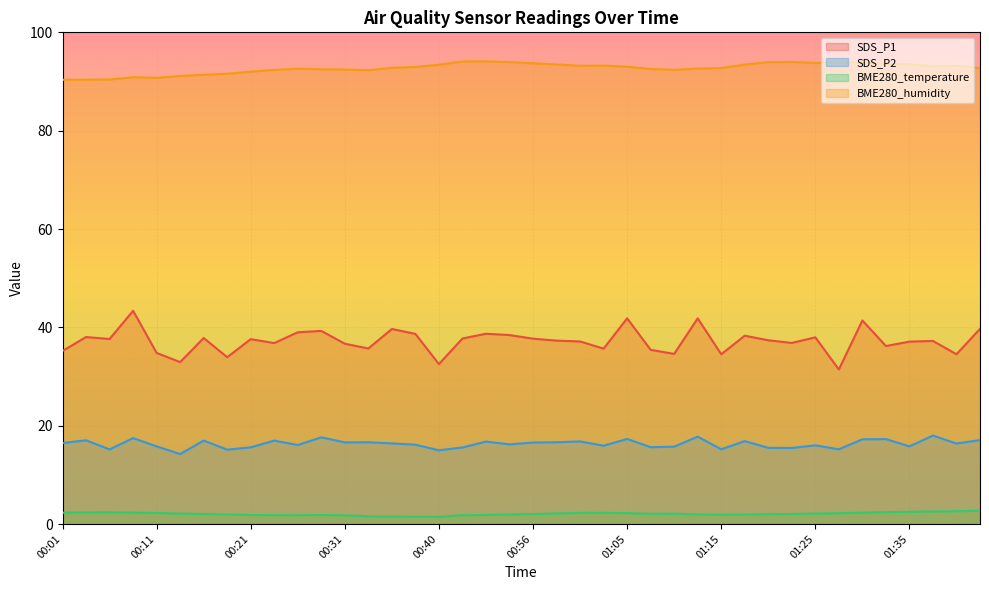

Which series changed the most between 00:35 and 00:38?

SDS_P1